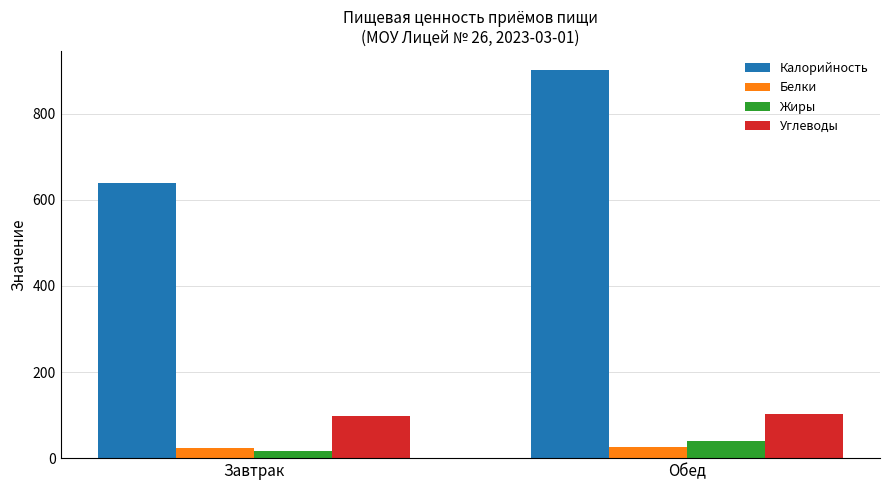

What is the approximate value of Калорийность at Завтрак?

640